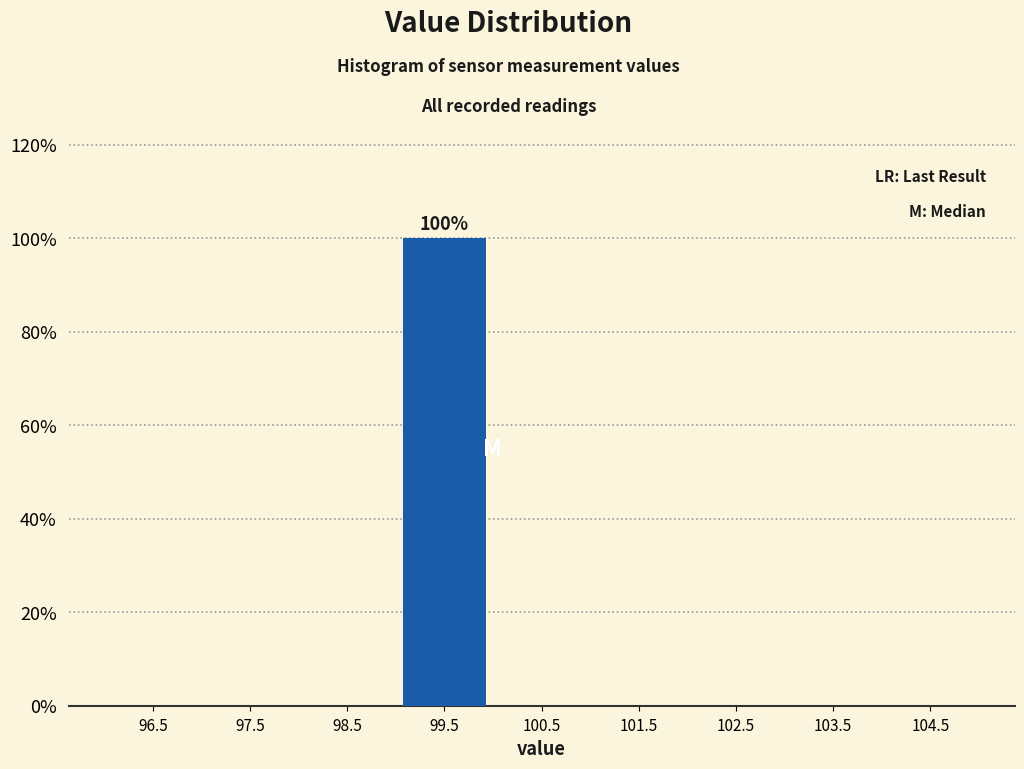

Over which range of the x-axis is the bar tallest?

99 to 100